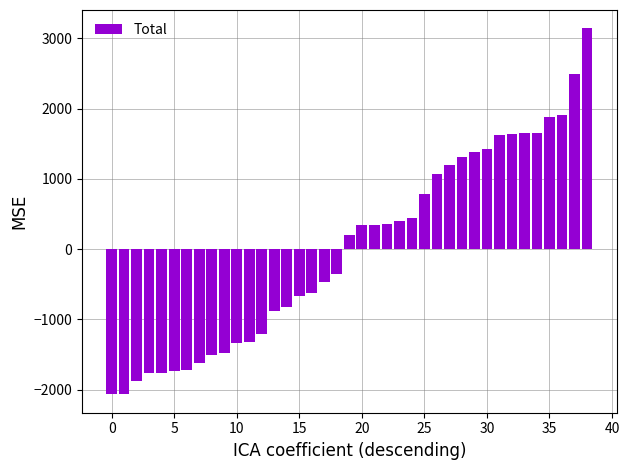

What is the difference between the second highest and minimum values?

4556.4